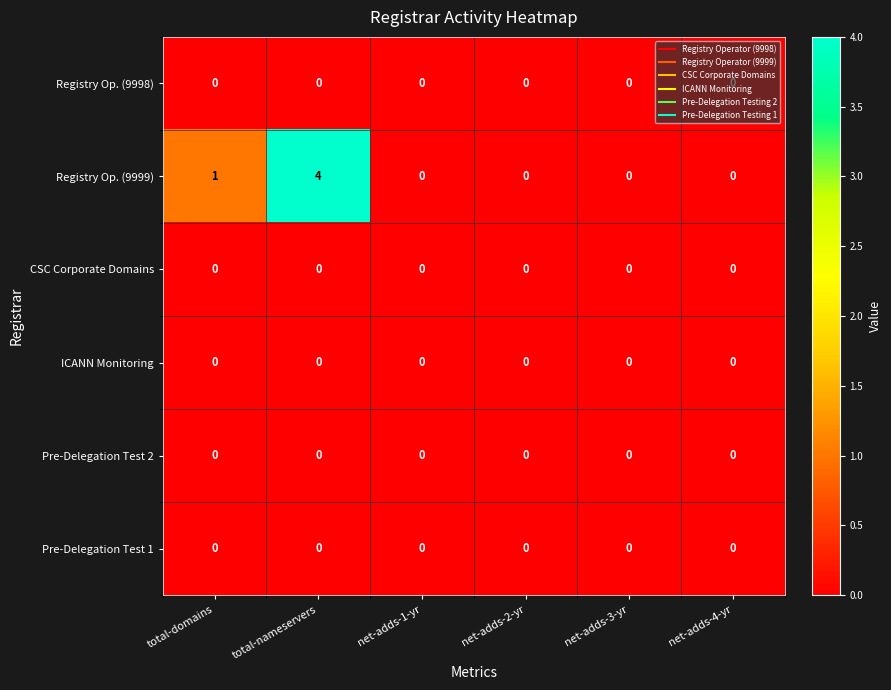

Count the number of data series in this chart.

6